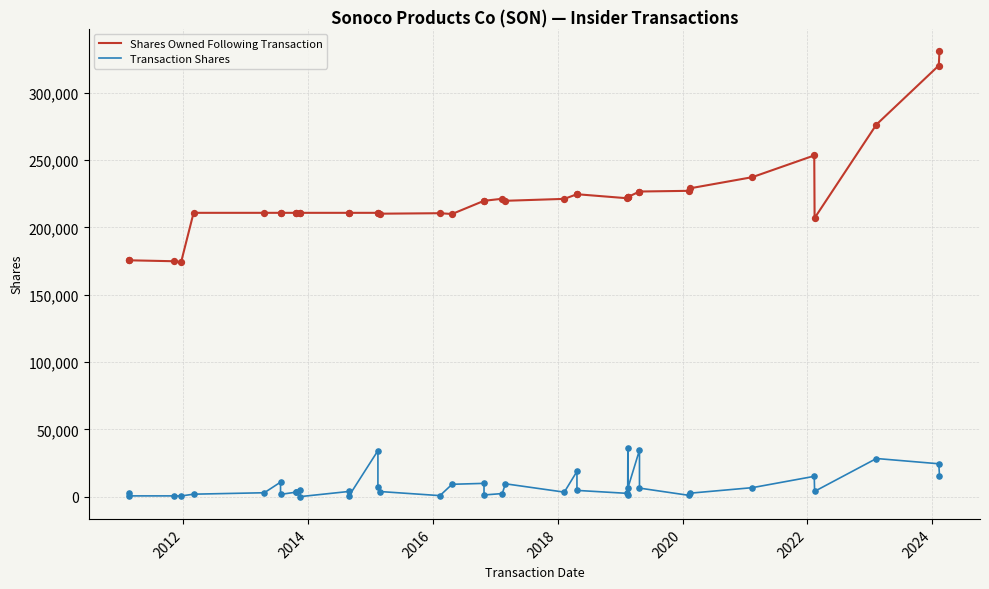

At how many categories does at least one series exceed 160927?

40